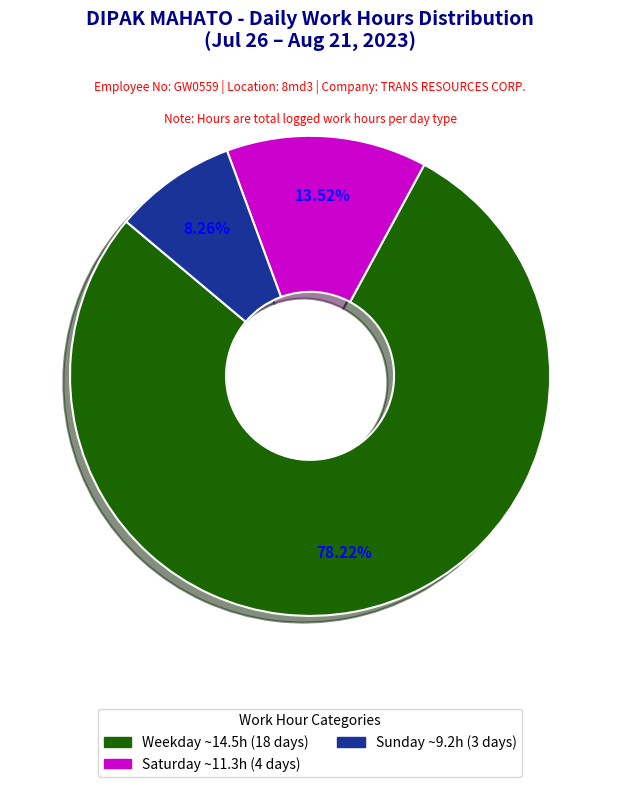

Rank the categories by value from lowest to highest.

Sunday ~9.2h (3 days), Saturday ~11.3h (4 days), Weekday ~14.5h (18 days)